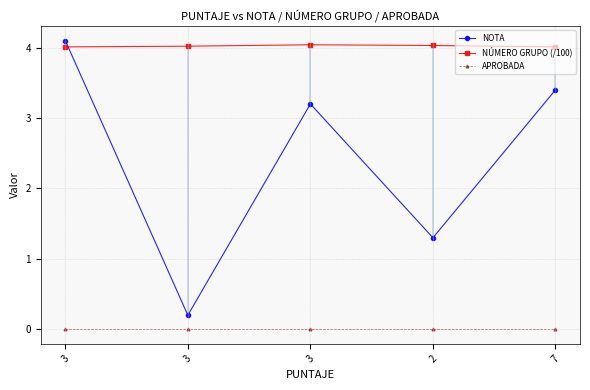

What is the label of the 1st point from the left?

3